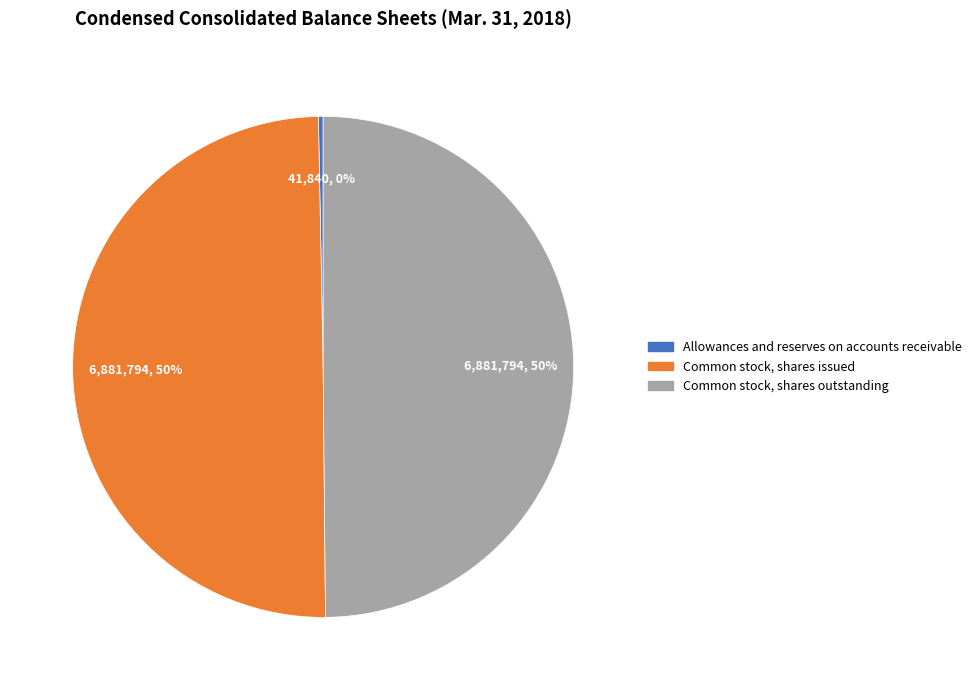

True or false: Allowances and reserves on accounts receivable accounts for 0% of the total.

True